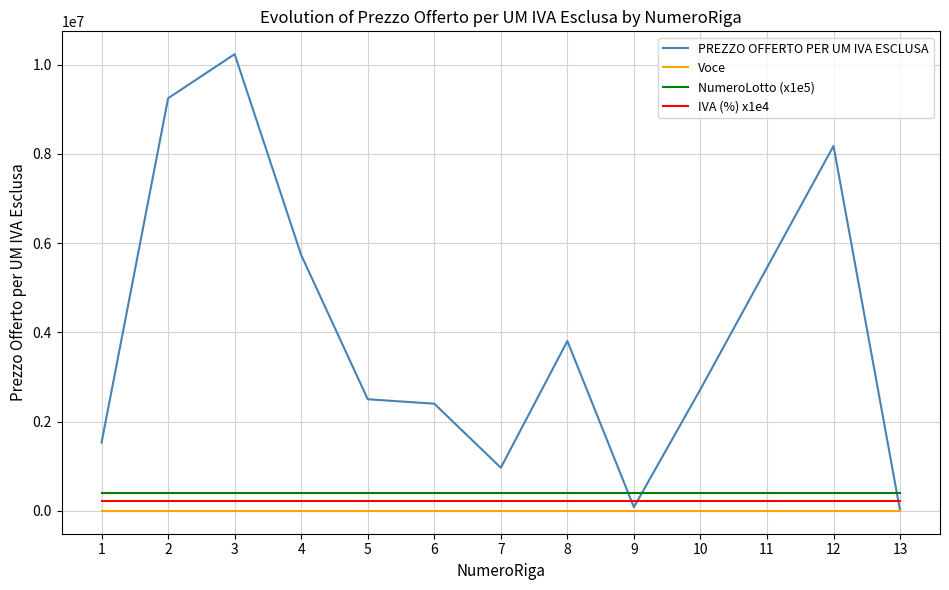

Which series has the largest total across all categories?

PREZZO OFFERTO PER UM IVA ESCLUSA